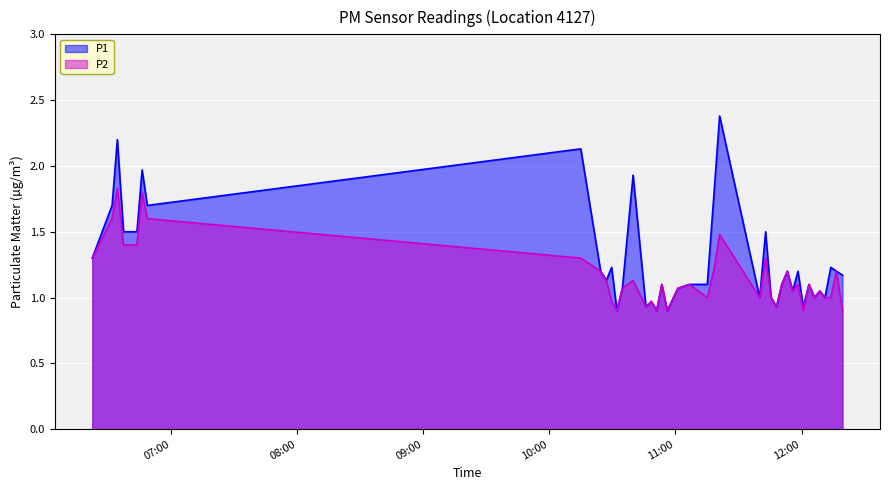

True or false: P2 has more than 0 interior local peaks.

True